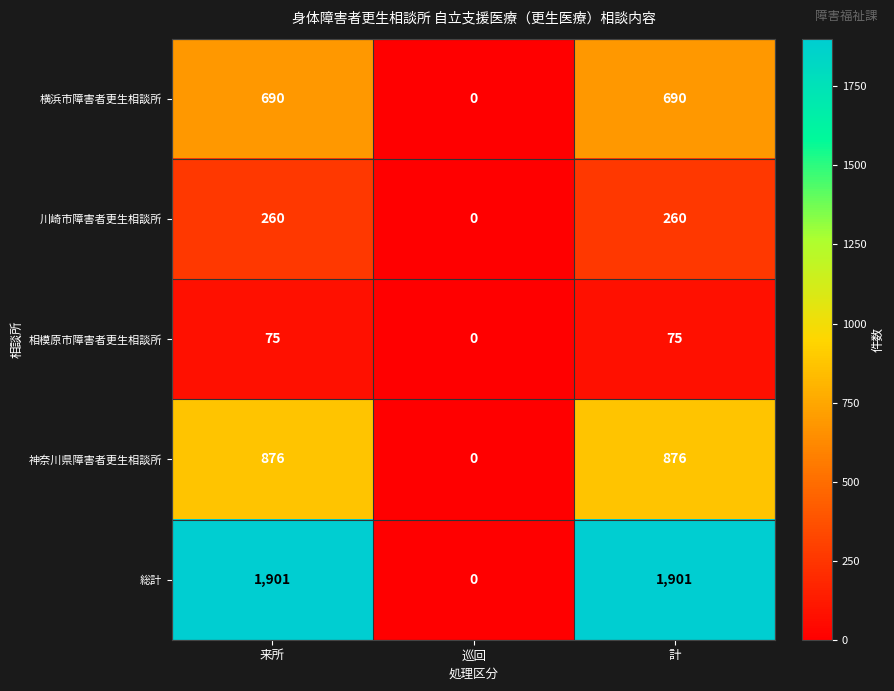

Read the 川崎市障害者更生相談所 value at 計.

260